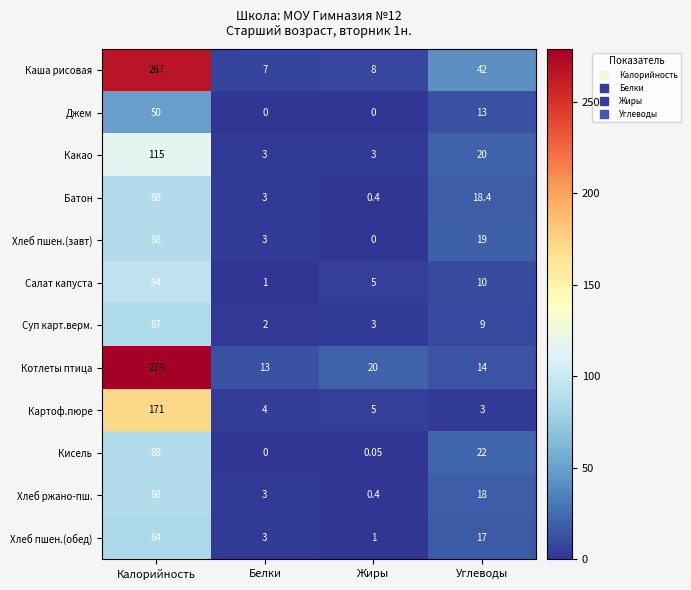

Rank the categories by Картоф.пюре value from highest to lowest.

Калорийность, Жиры, Белки, Углеводы